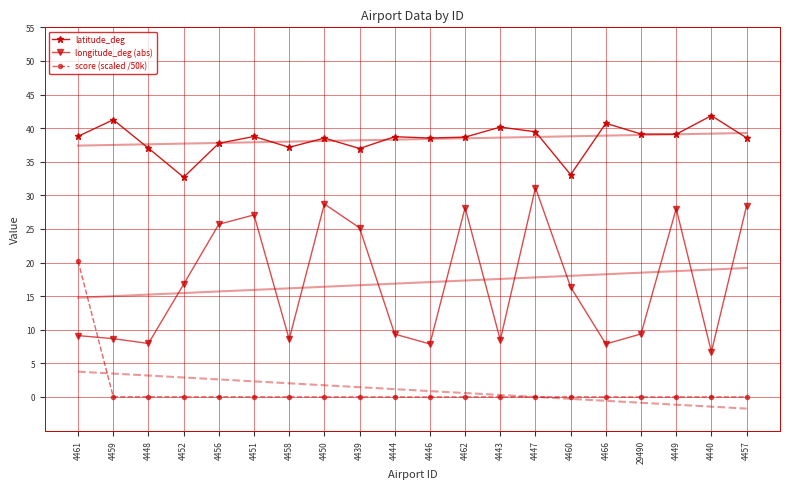

Which series has the largest range (max minus min)?

longitude_deg (abs)